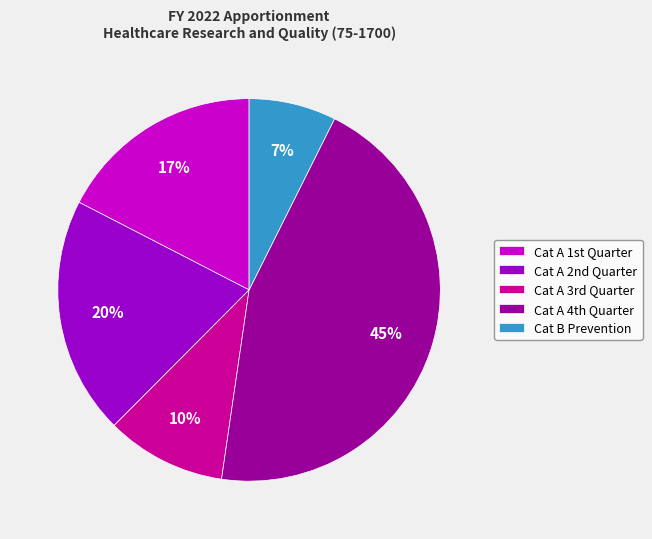

How many segments does this pie chart have?

5